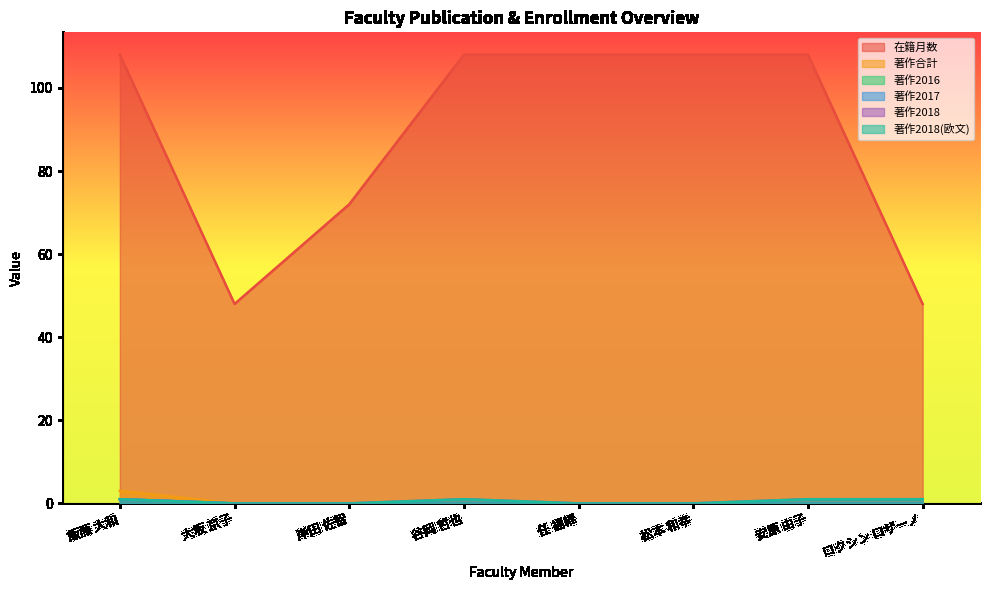

True or false: 著作2017 and 著作2018(欧文) intersect in this chart.

False